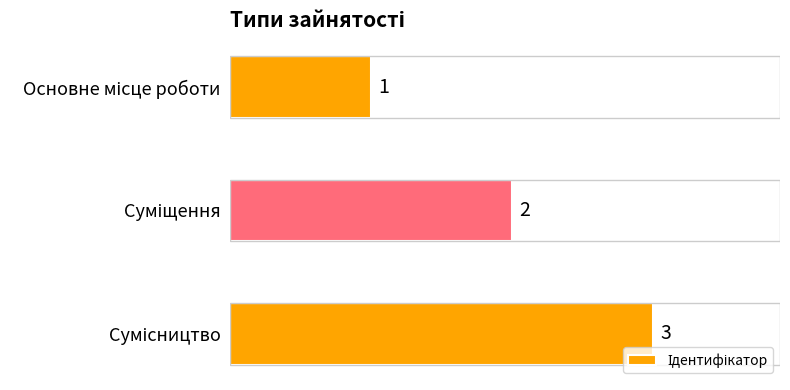

What is the difference between the maximum and minimum values?

2